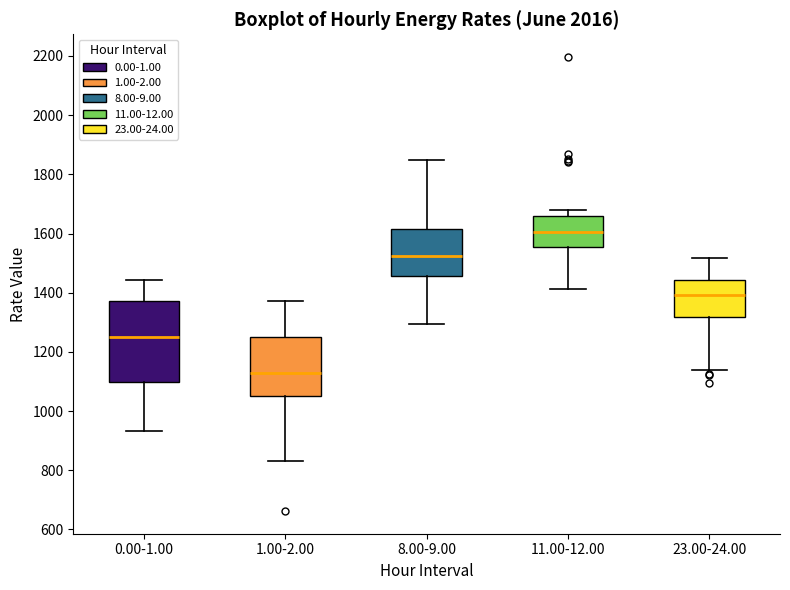

Reading left to right, read every box against the y-axis: the position of its median line, the range the box covers, and the ends of its whiskers. The values are not printed on the chart, so give them approximately, as read against the axis.

0.00-1.00: median 1260, box 1100 to 1380, whiskers 940 to 1440
1.00-2.00: median 1120, box 1060 to 1240, whiskers 840 to 1380
8.00-9.00: median 1520, box 1460 to 1620, whiskers 1300 to 1840
11.00-12.00: median 1600, box 1560 to 1660, whiskers 1420 to 1680
23.00-24.00: median 1400, box 1320 to 1440, whiskers 1140 to 1520